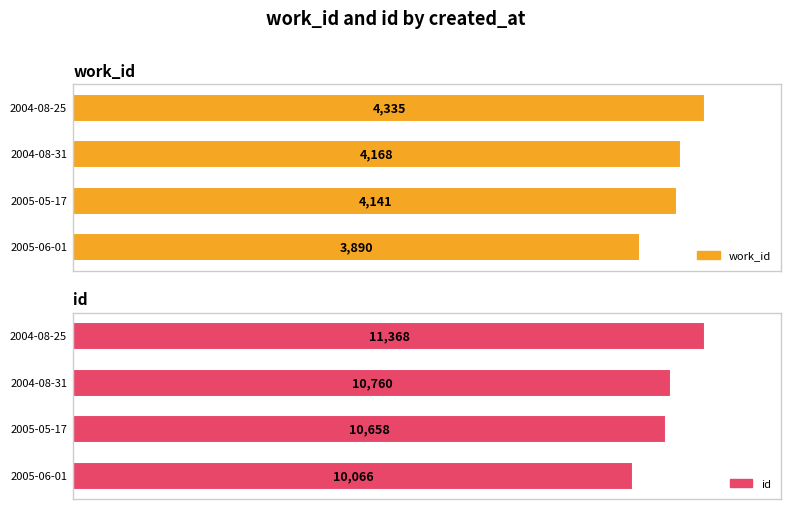

Which series has the largest range (max minus min)?

id